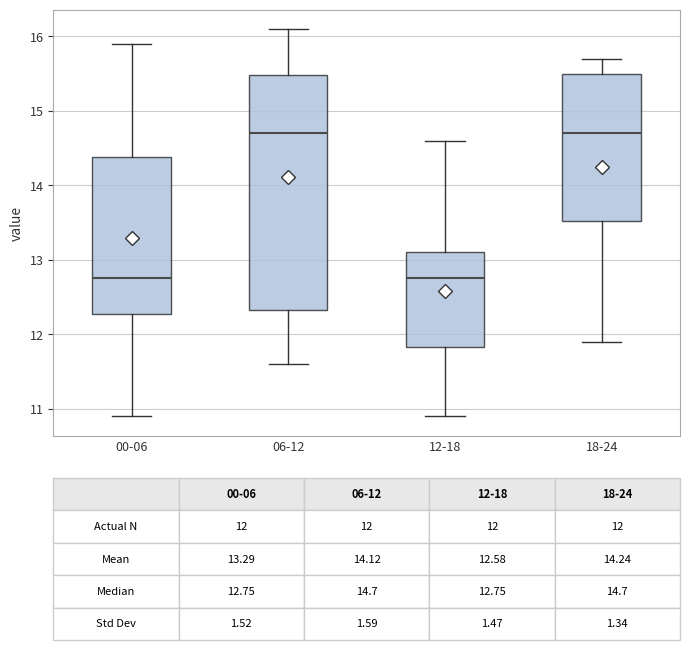

Which box is the tallest, from its lower edge to its upper edge?

06-12